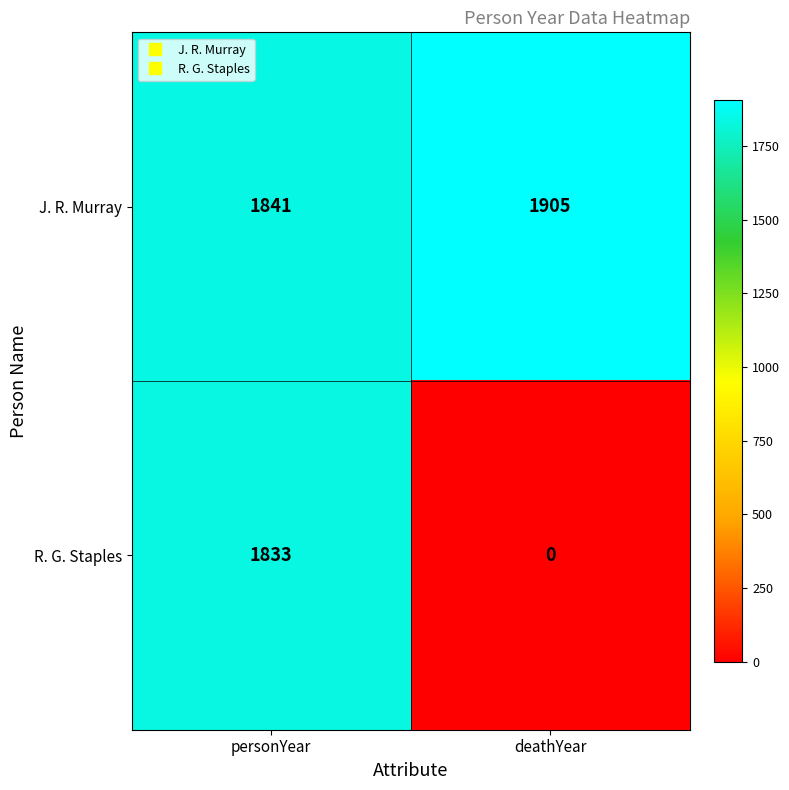

Which series has the largest total across all categories?

J. R. Murray